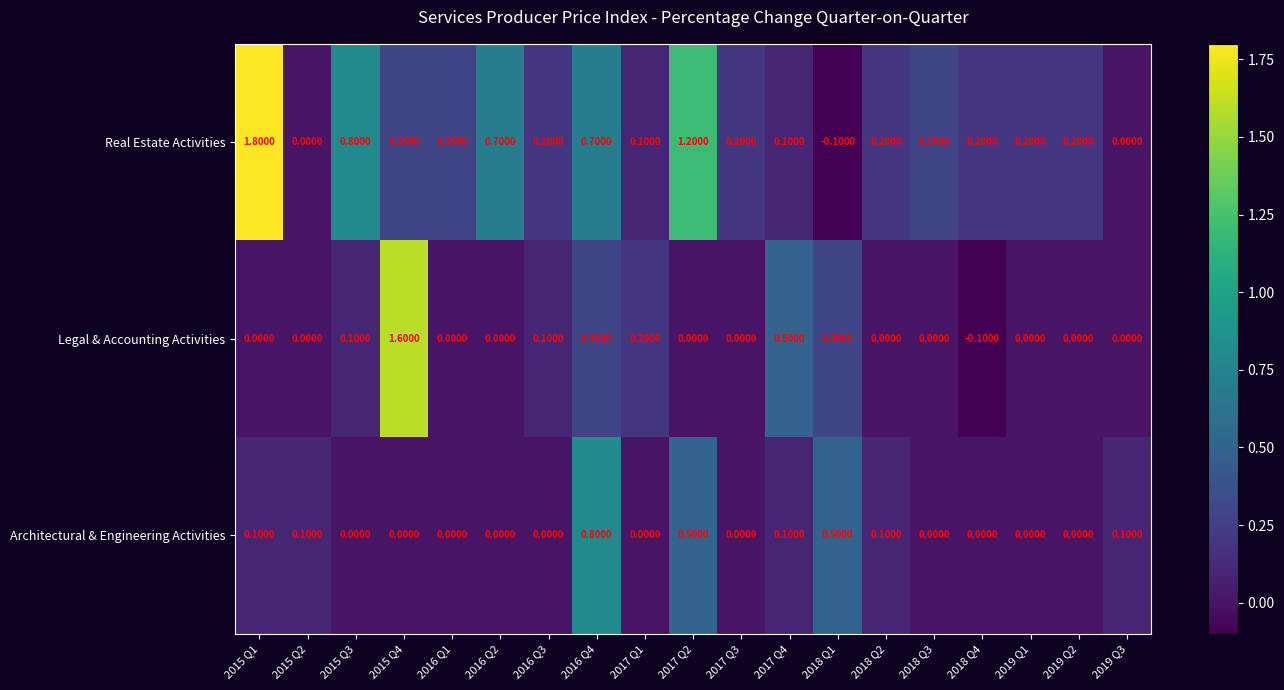

Rank the series by their maximum value, from lowest to highest.

Architectural & Engineering Activities, Legal & Accounting Activities, Real Estate Activities